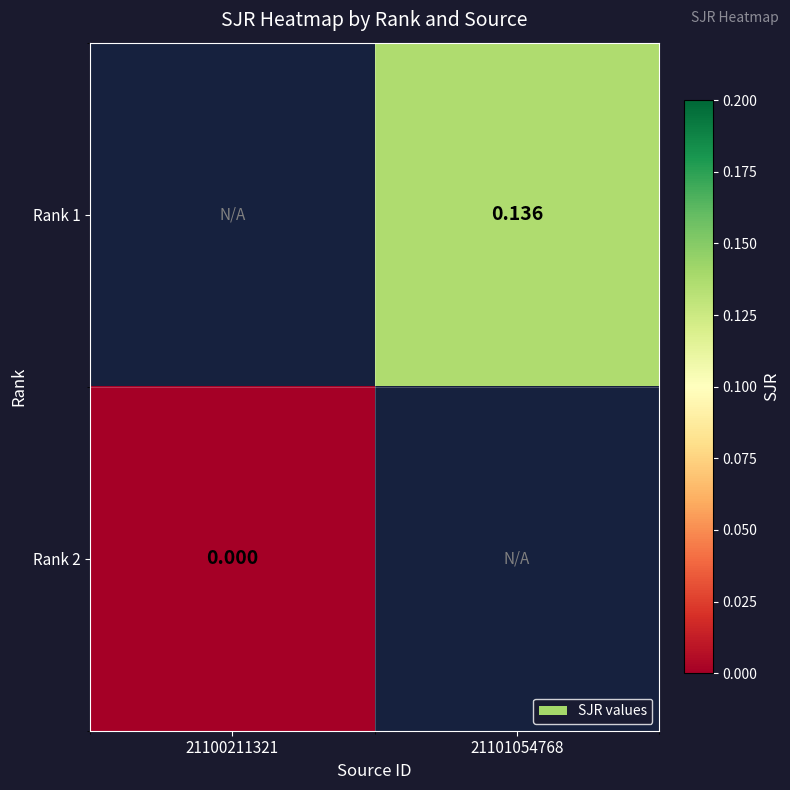

Is the value of Rank 2 at 21100211321 greater than the value of Rank 1 at 21101054768?

No